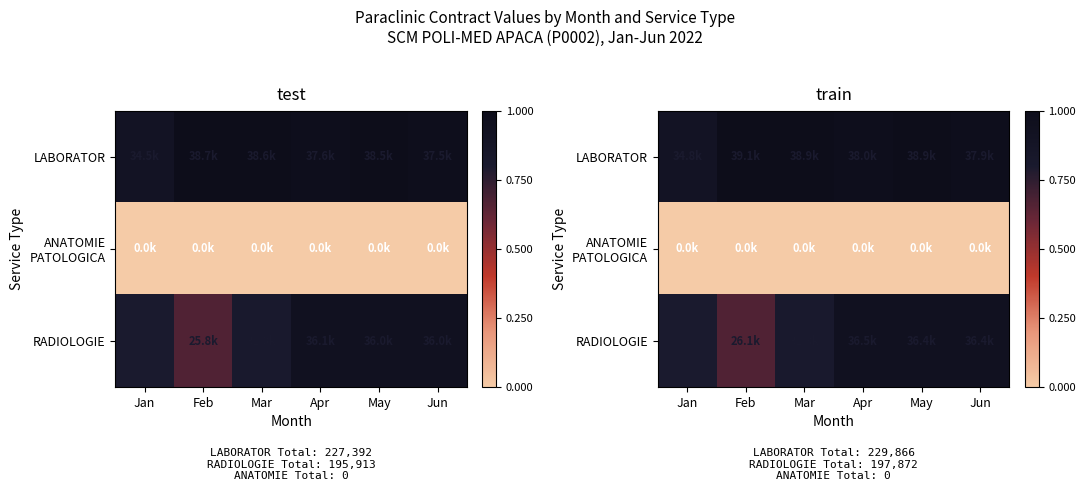

What is the total value across all series at Jun?

1.9